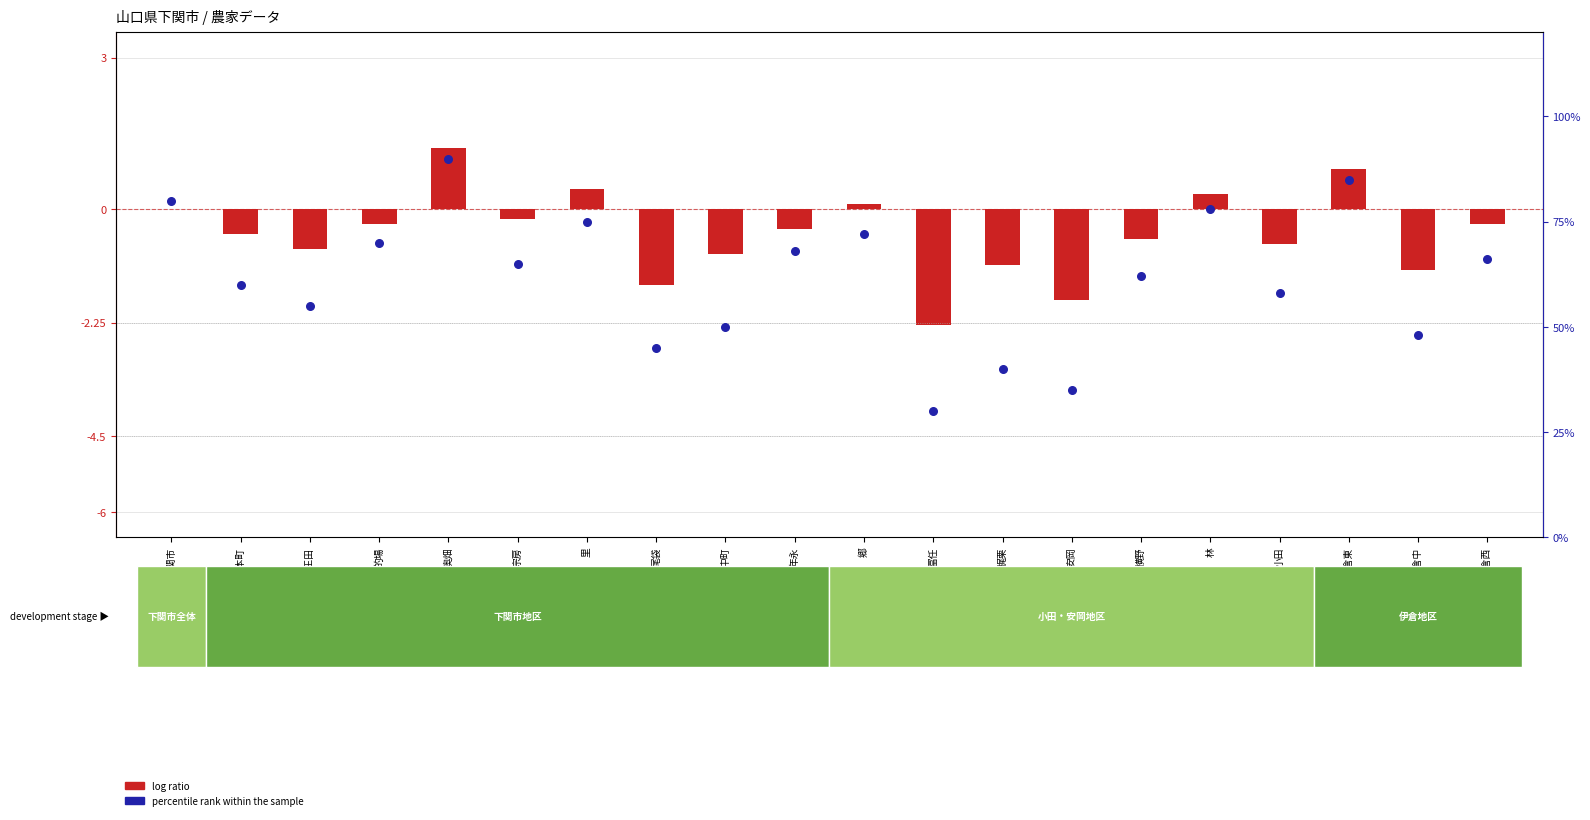

Which series has the widest spread of Y values?

percentile rank within the sample